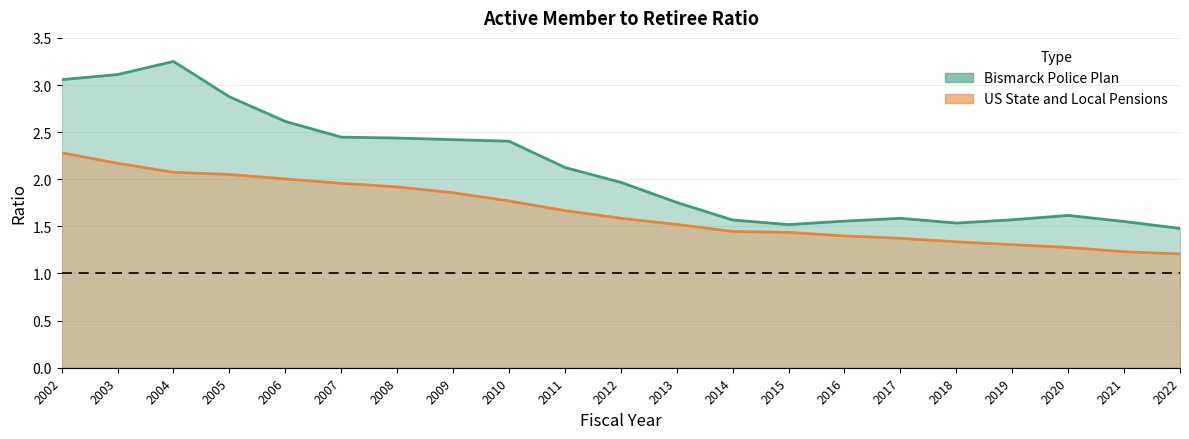

What is the difference between the maximum and minimum values in the Bismarck Police Plan series?

1.8